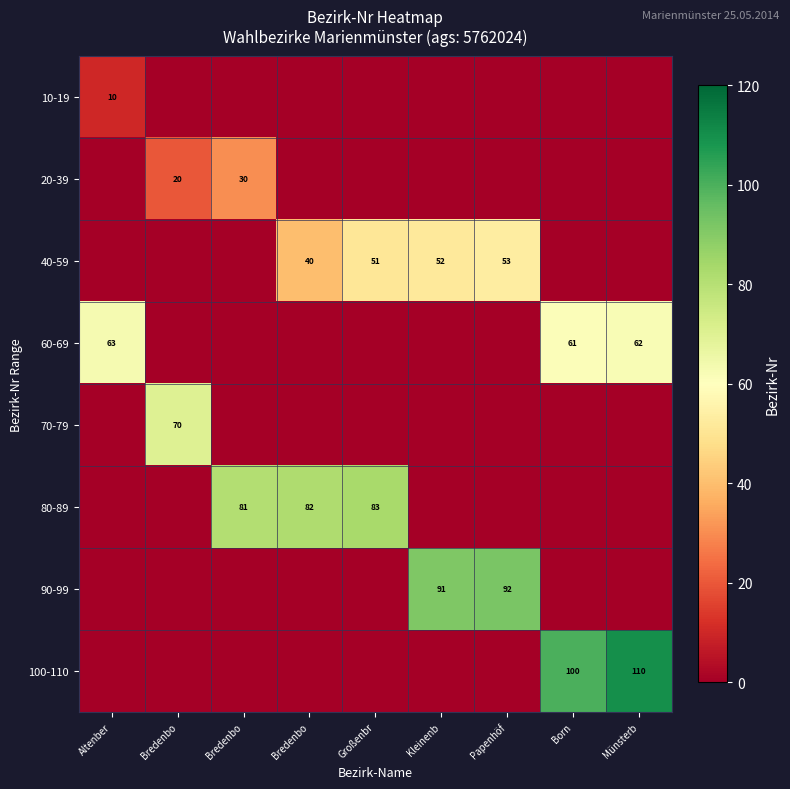

The 20-39 series shows -20 at Bredenbo. True or false?

False